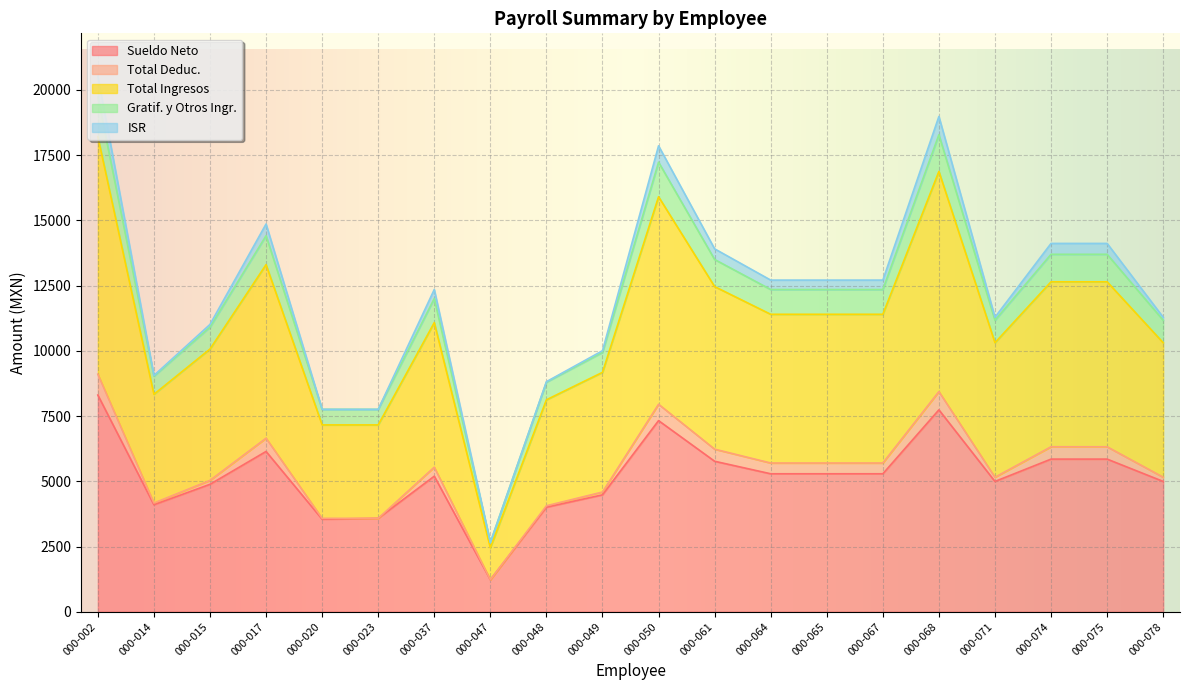

Read the Gratif. y Otros Ingr. value at 000-002.

19722.0